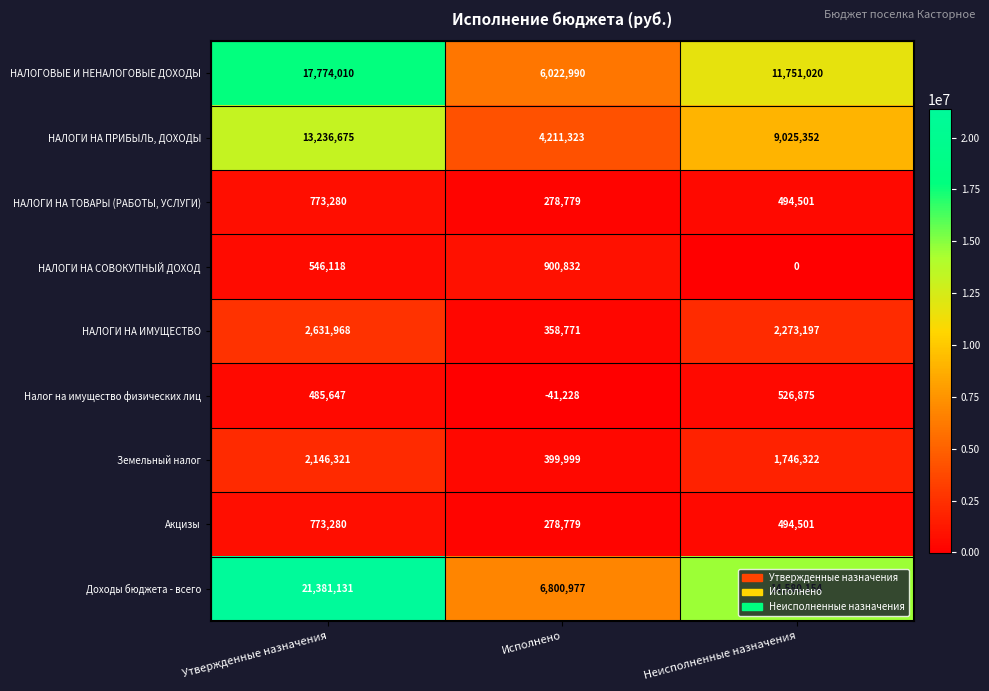

Which series changed the most between Утвержденные назначения and Исполнено?

Доходы бюджета - всего